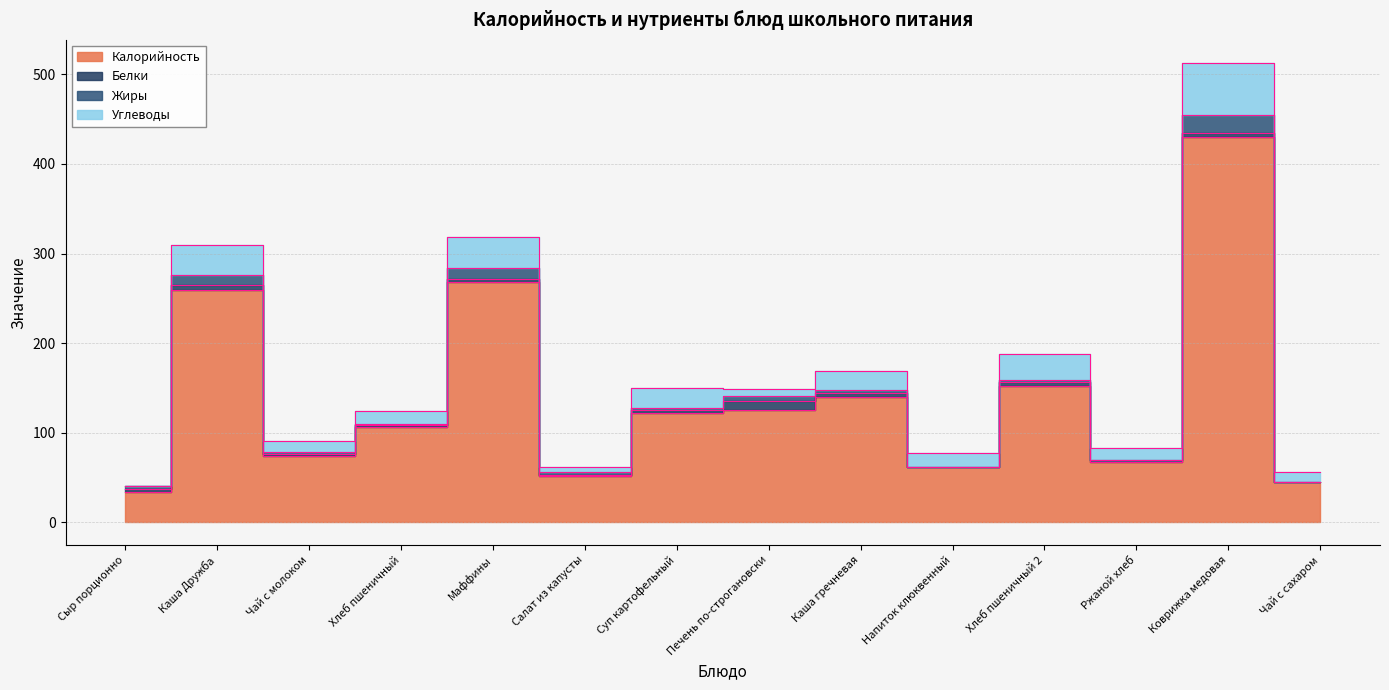

How many series are shown in this chart?

4